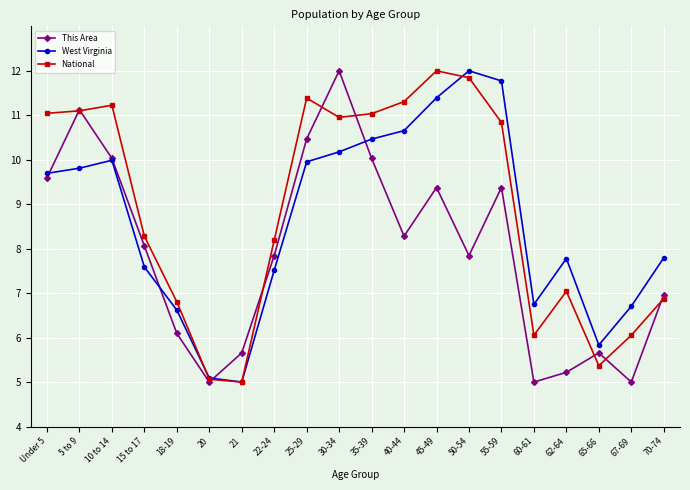

Where does the This Area series first go above 8?

Under 5